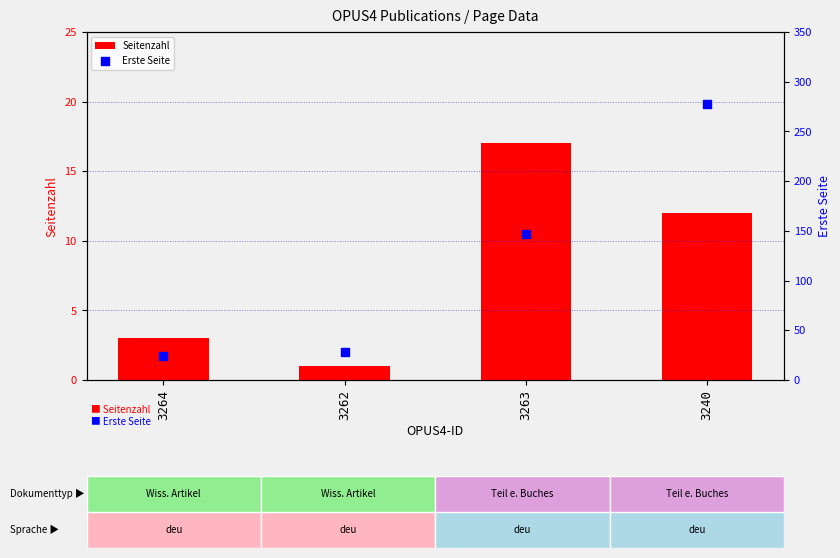

Which series has the largest Y range (max minus min)?

Erste Seite